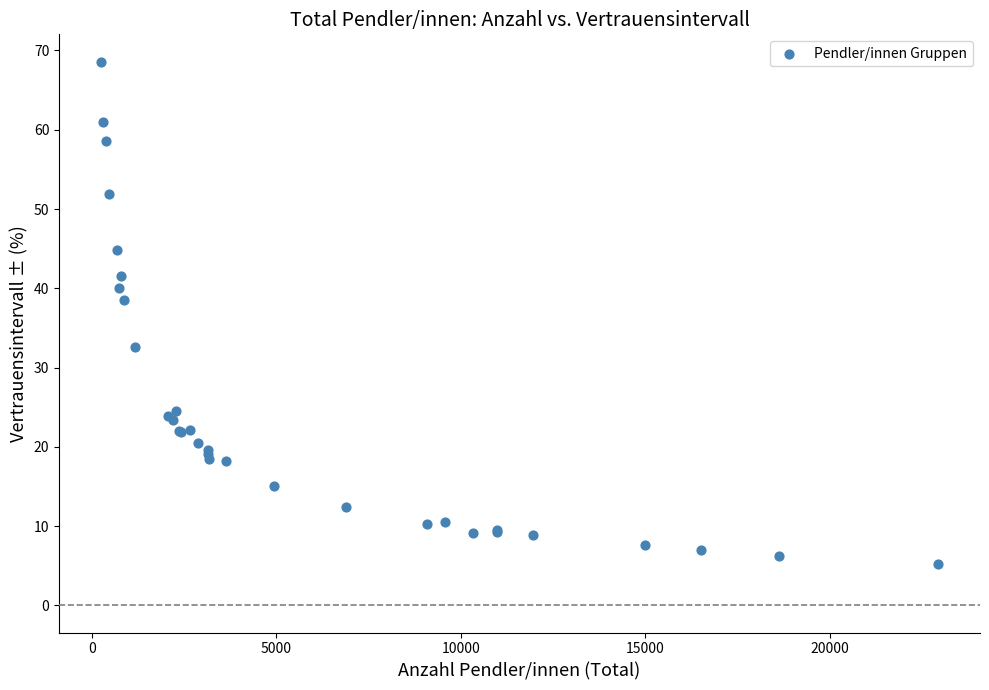

What Y value in the scatter plot is closest to 36?

38.5